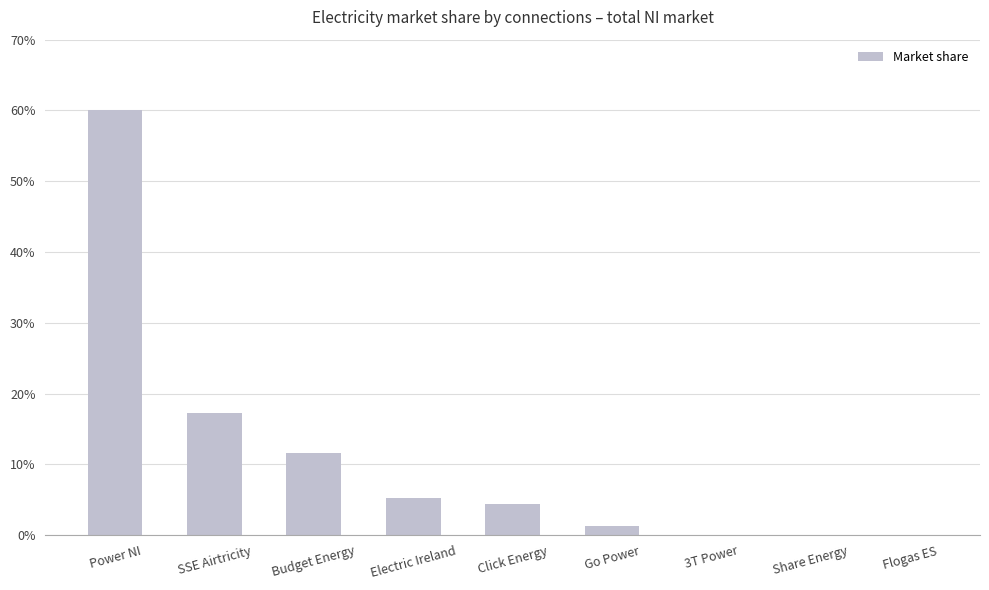

The chart shows a value of 0.2 at SSE Airtricity. True or false?

True